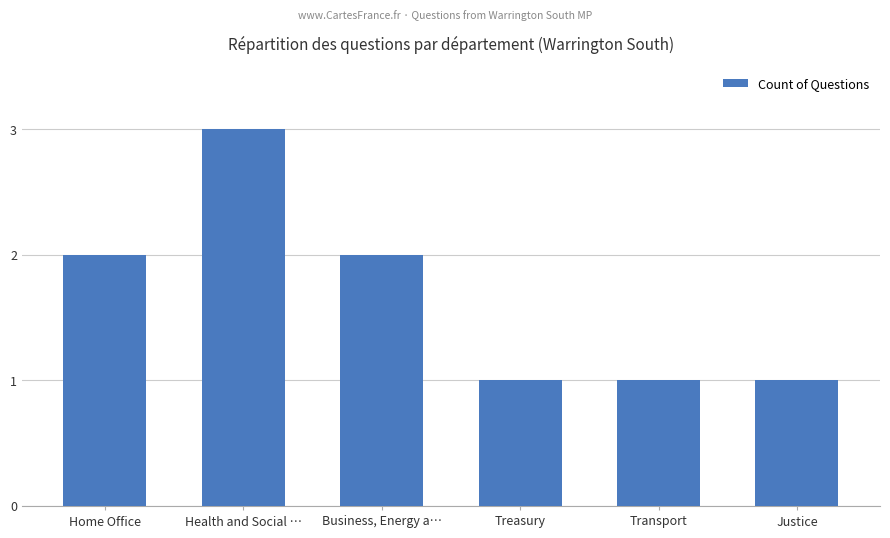

What is the ratio of the value at Treasury to the value at Health and Social …?

0.3